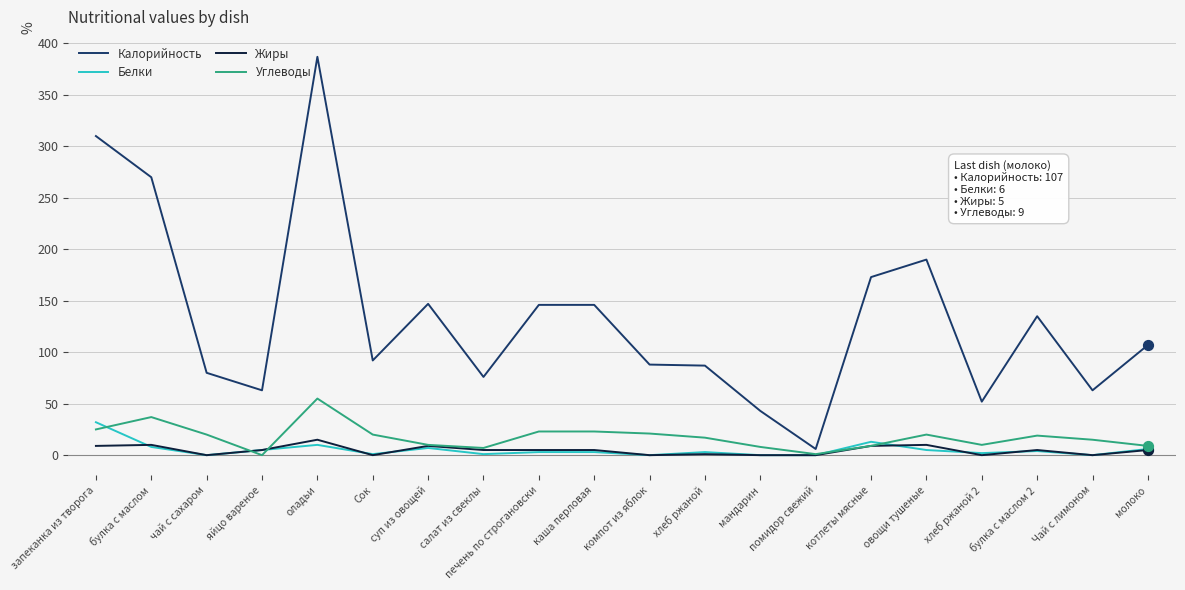

What are all the series names shown in the legend?

Калорийность, Белки, Жиры, Углеводы